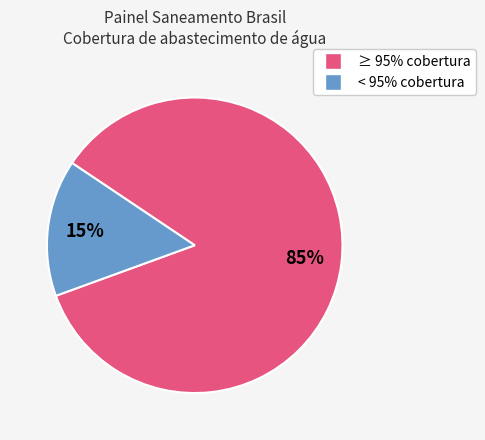

To the nearest percent, what is the difference between the largest and smallest slice percentages?

70%